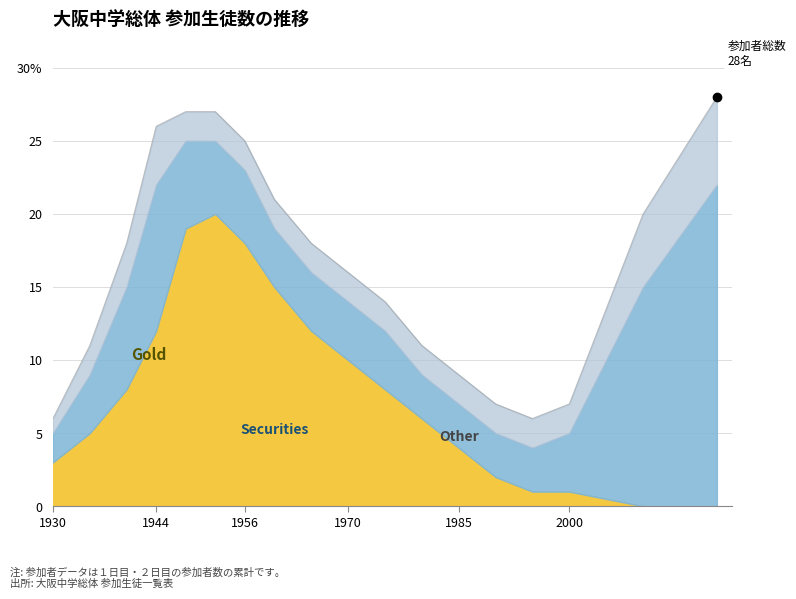

Does the chart have visible grid lines?

Yes